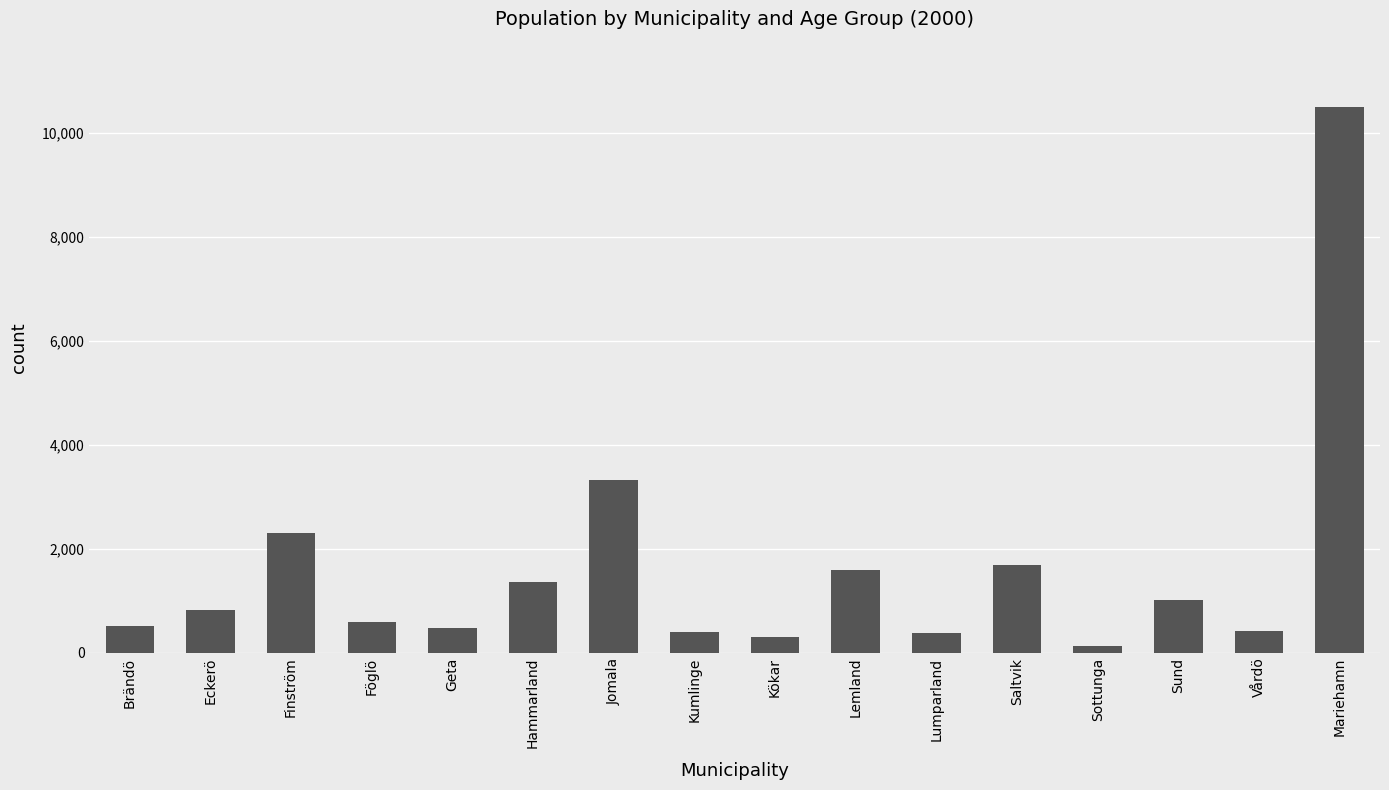

What is the change in value from Kumlinge to Sottunga?

-276